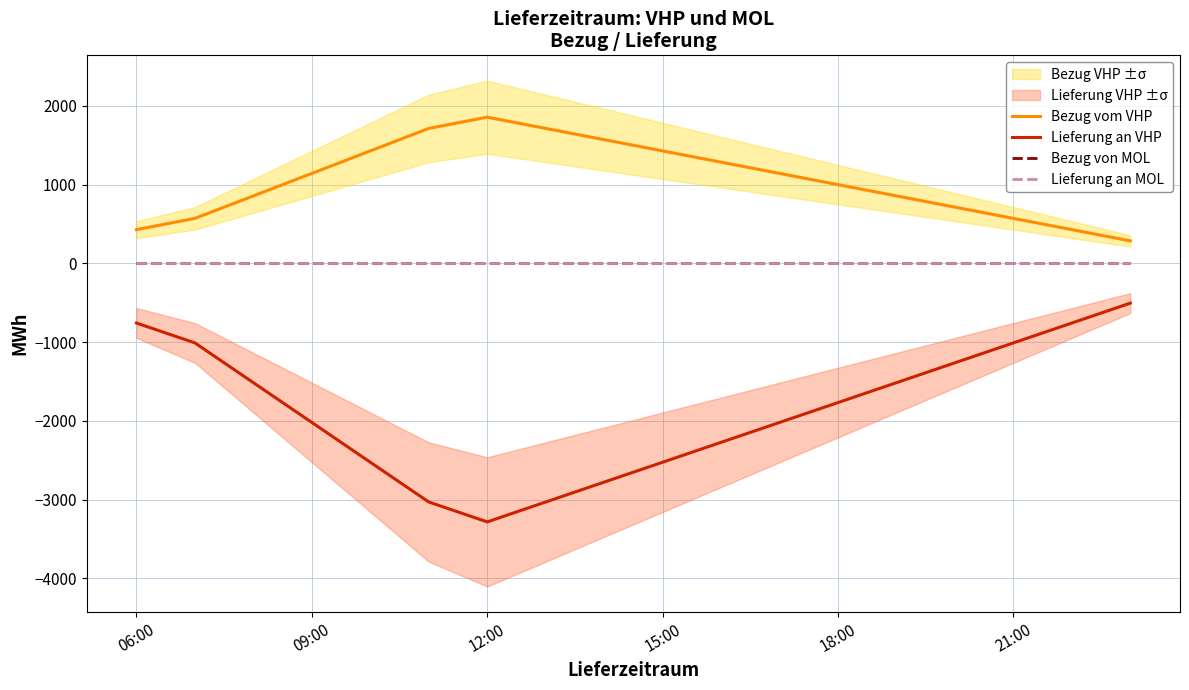

What is the smallest value displayed?

-3284.2